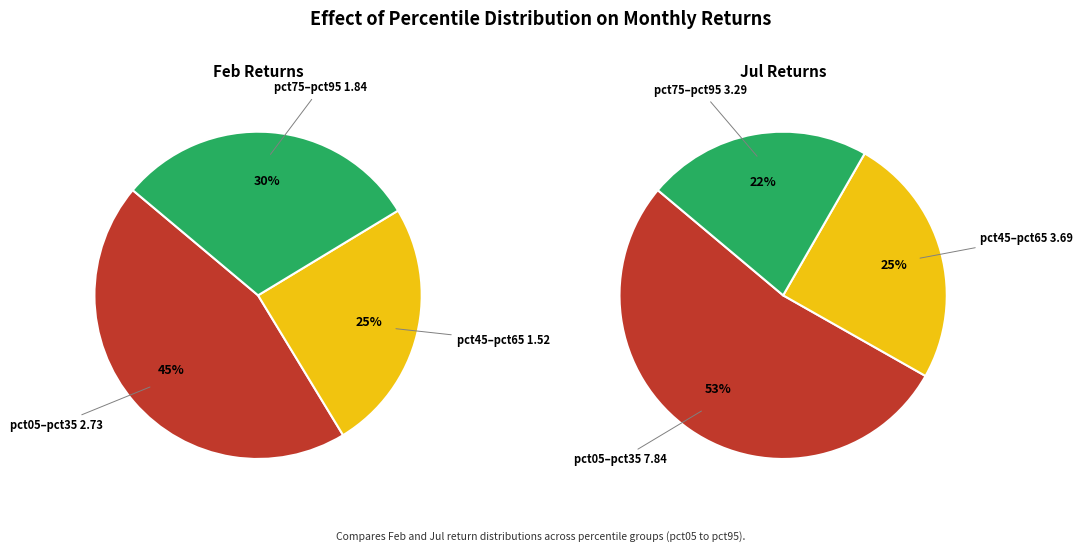

Does 5 represent more than half of the total?

No